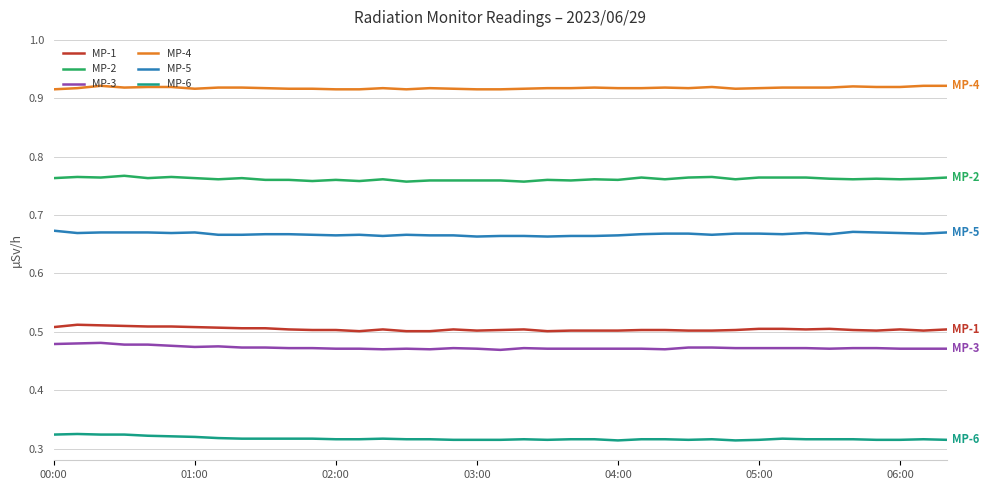

Does the chart have visible grid lines?

Yes